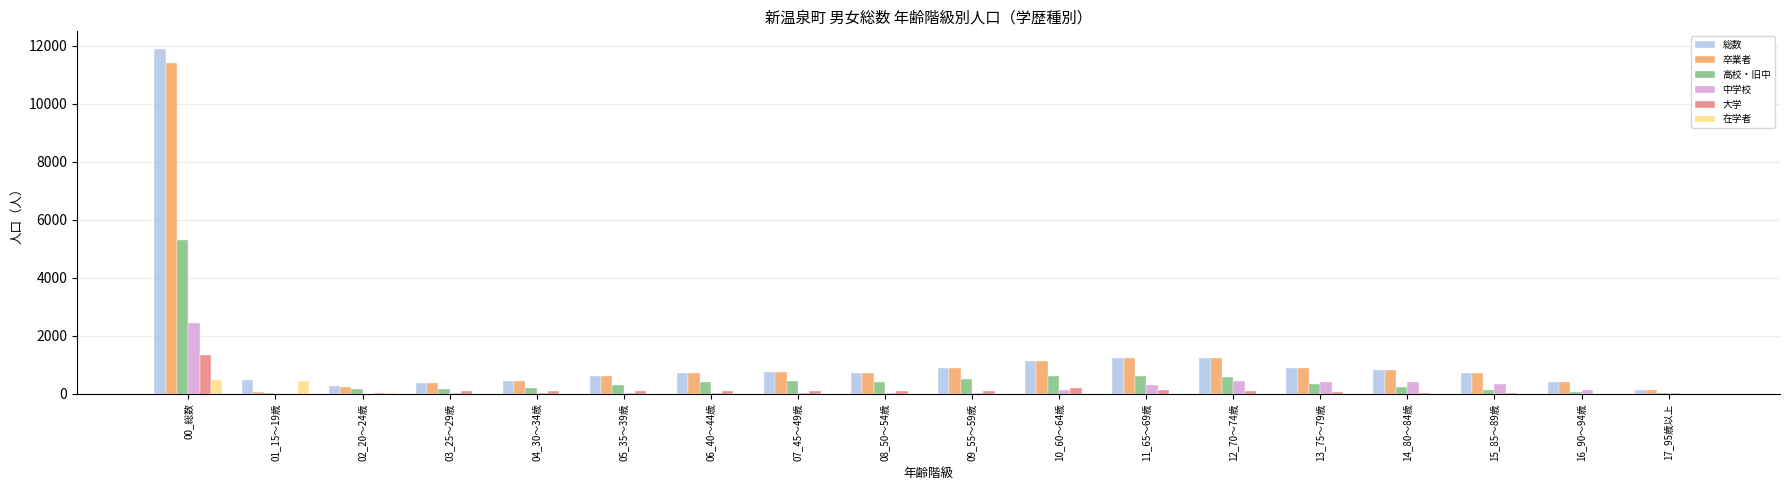

The value of 卒業者 at 13_75～79歳 is 903. True or false?

True